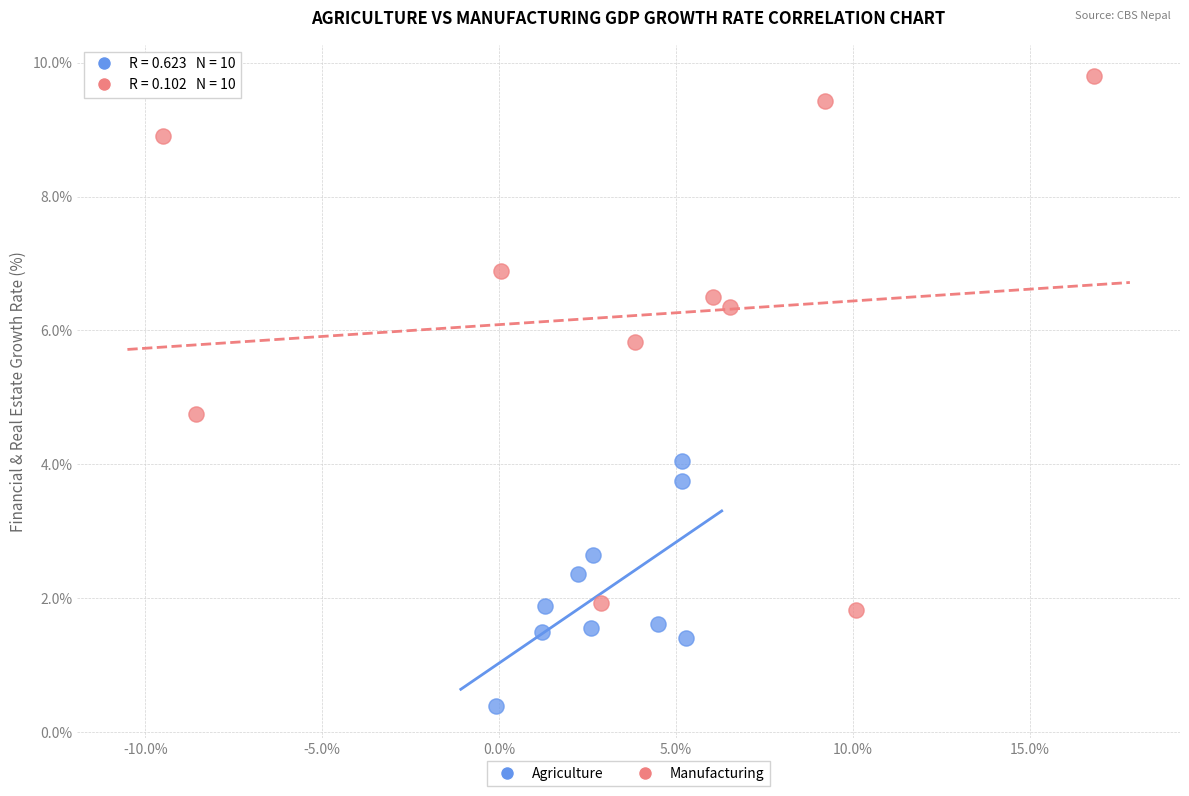

Which series reaches the maximum Y coordinate?

Manufacturing